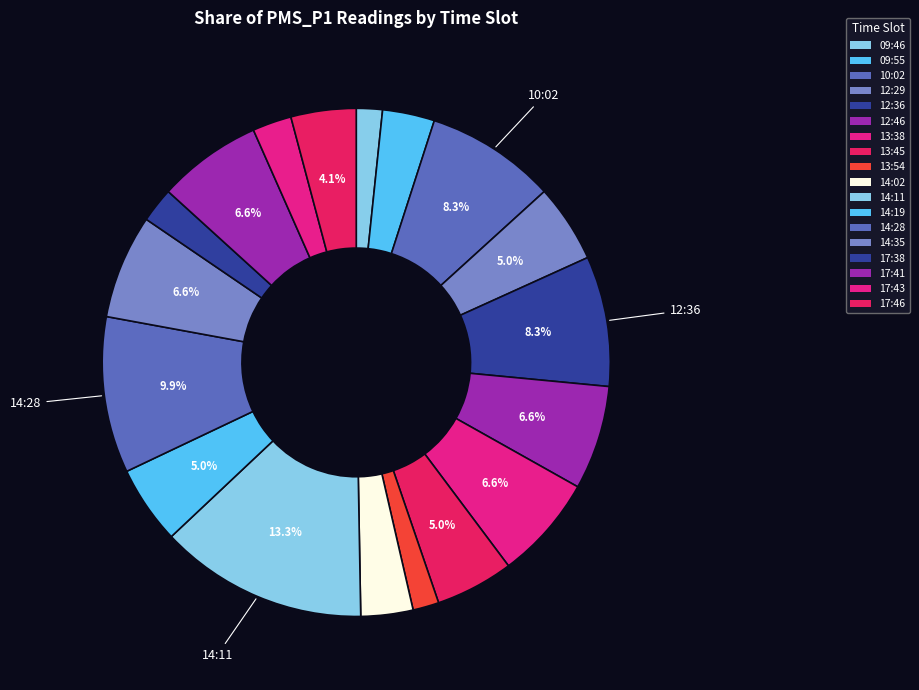

Is it true that 12:36 is 8% of the pie?

True